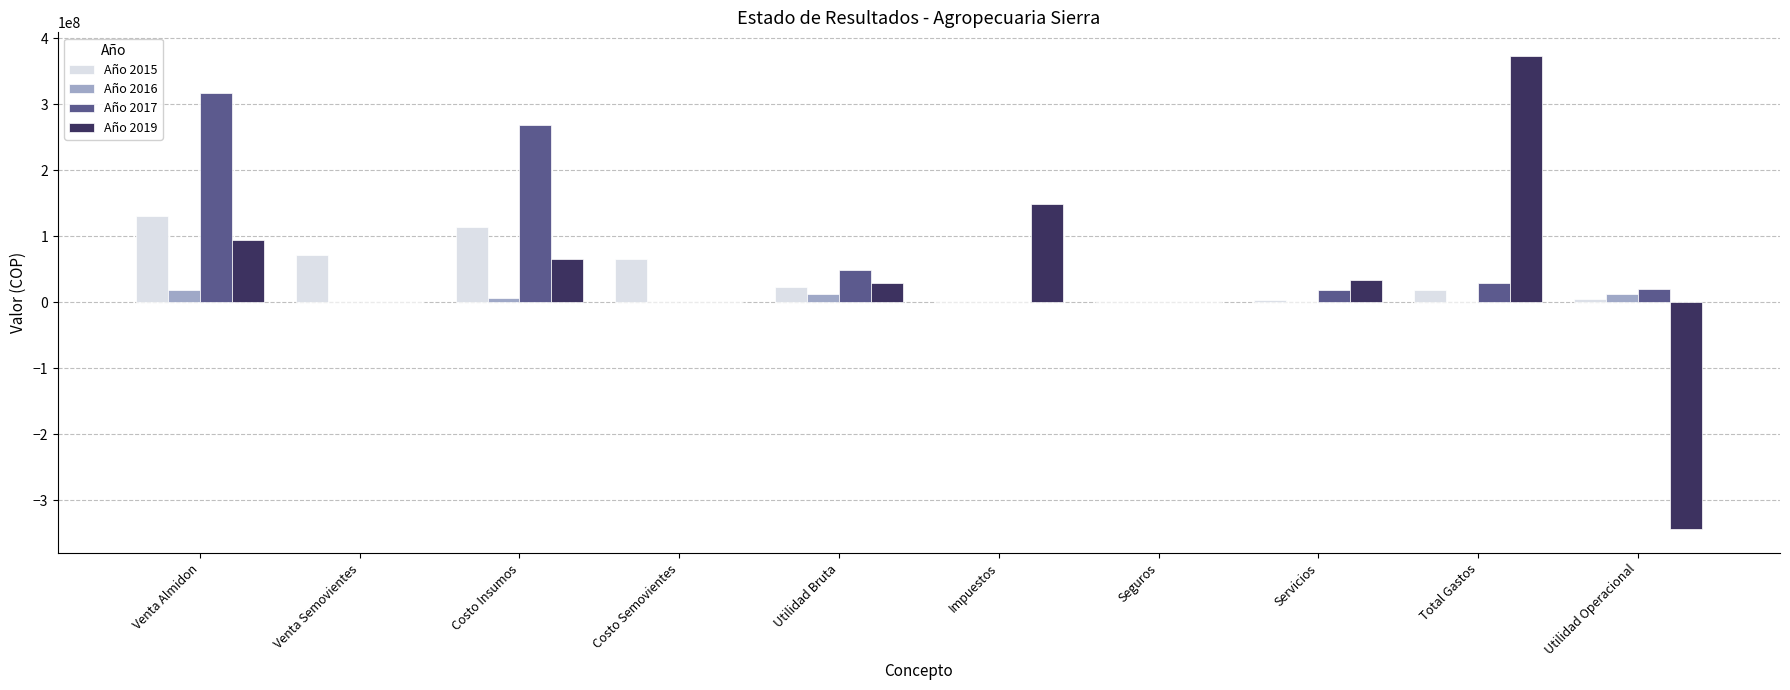

True or false: Año 2016 has a value of 0 at Costo Semovientes.

True